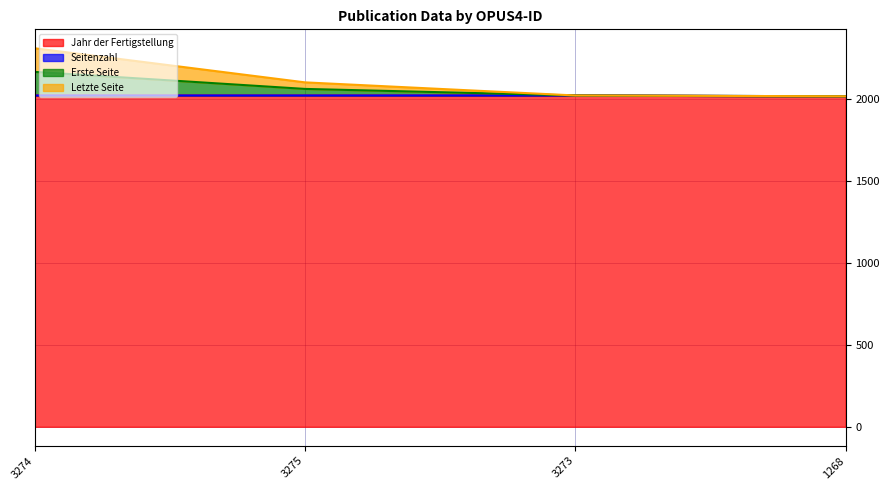

Rank the series at 3274 from highest to lowest value.

Erste Seite, Letzte Seite, Jahr der Fertigstellung, Seitenzahl